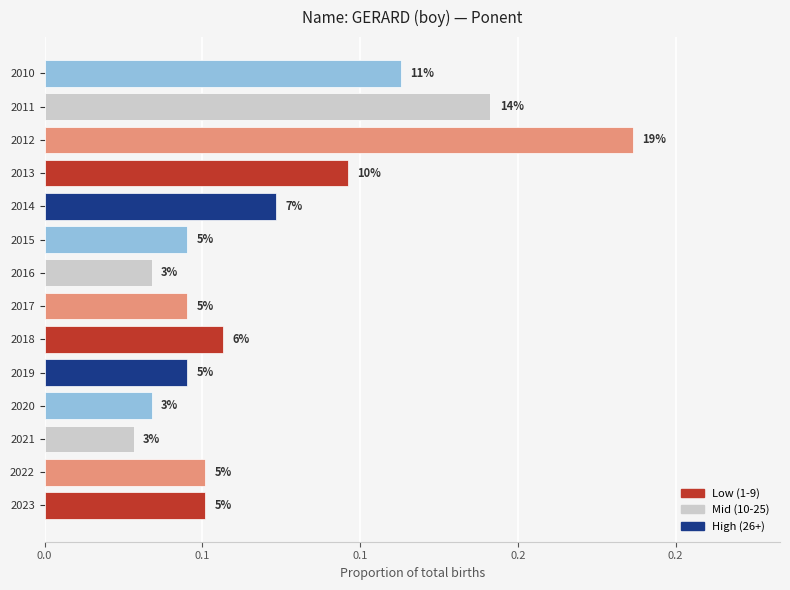

Count the values in the range 0 to 1.

14